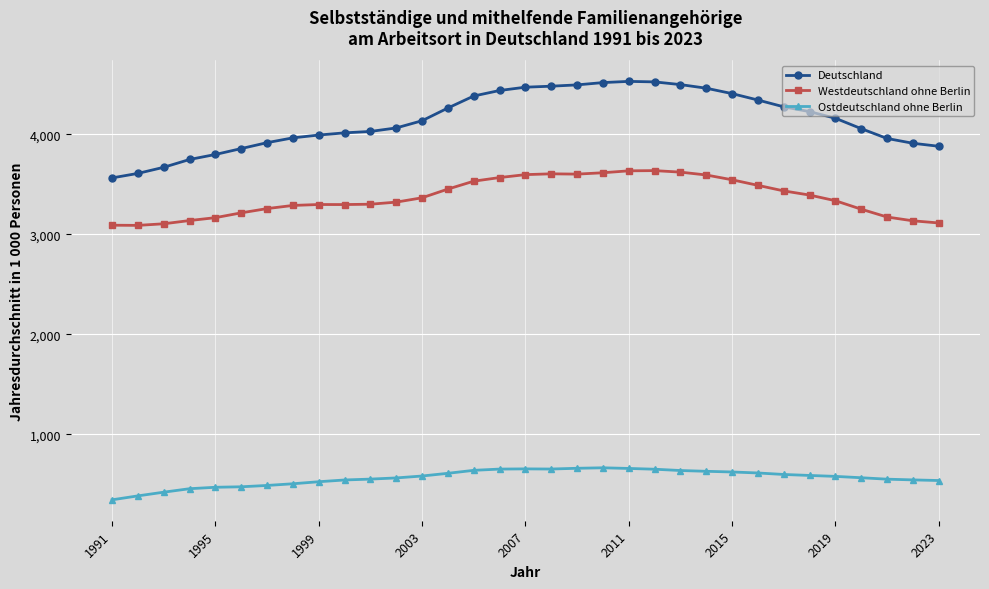

At how many categories does at least one series exceed 1372?

33